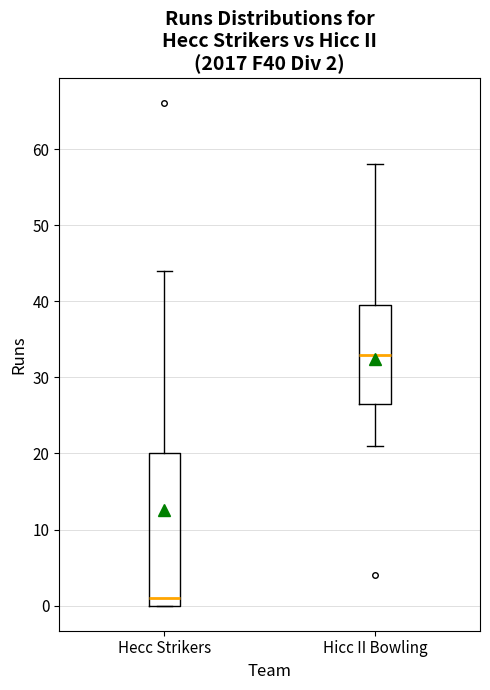

Which box is the tallest, from its lower edge to its upper edge?

Hecc Strikers